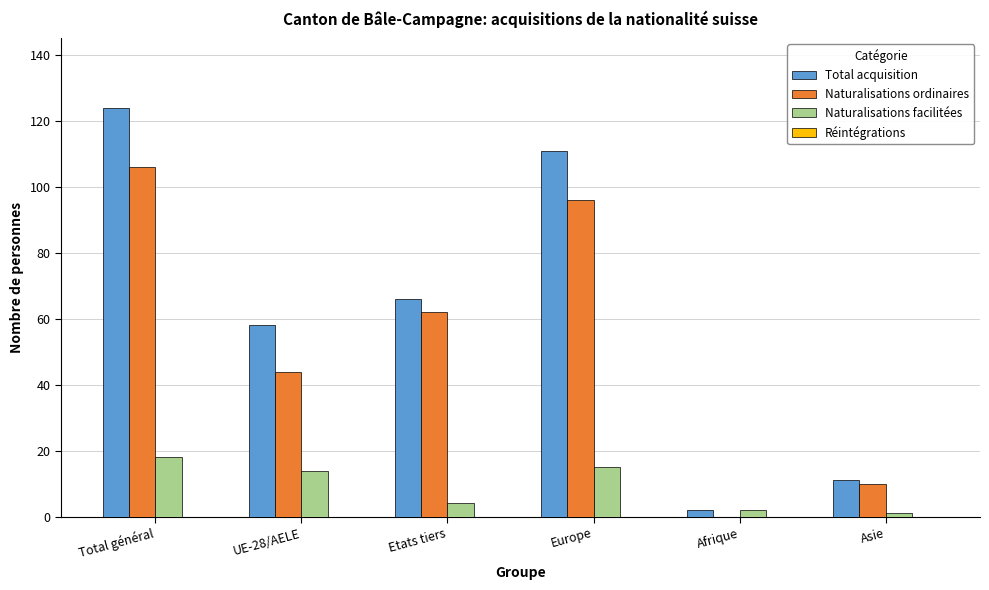

What is the total value across all series at Asie?

22